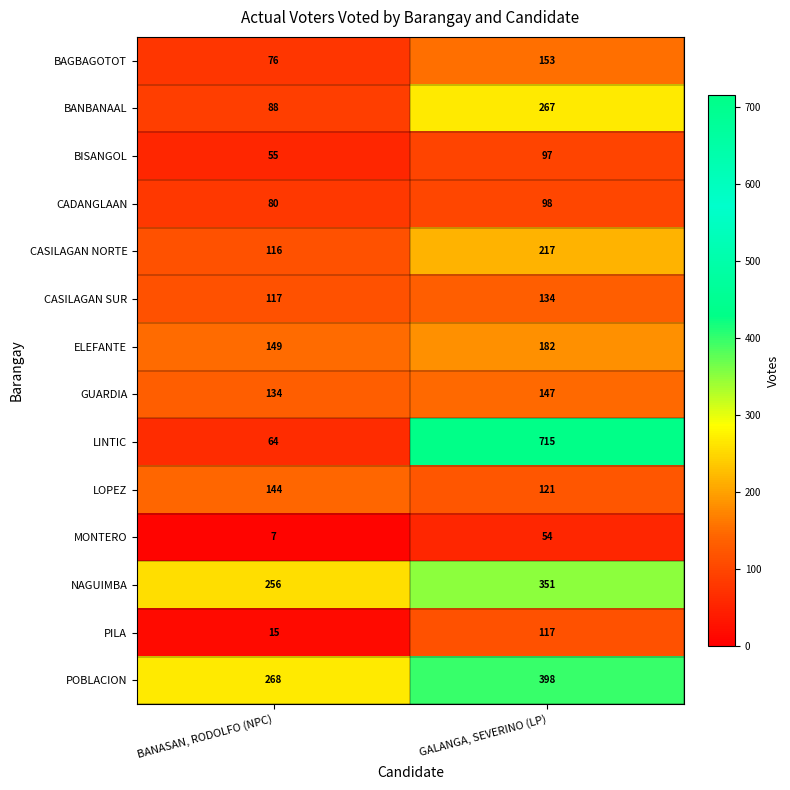

Rank the series at BANASAN, RODOLFO (NPC) from highest to lowest value.

POBLACION, NAGUIMBA, ELEFANTE, LOPEZ, GUARDIA, CASILAGAN SUR, CASILAGAN NORTE, BANBANAAL, CADANGLAAN, BAGBAGOTOT, LINTIC, BISANGOL, PILA, MONTERO